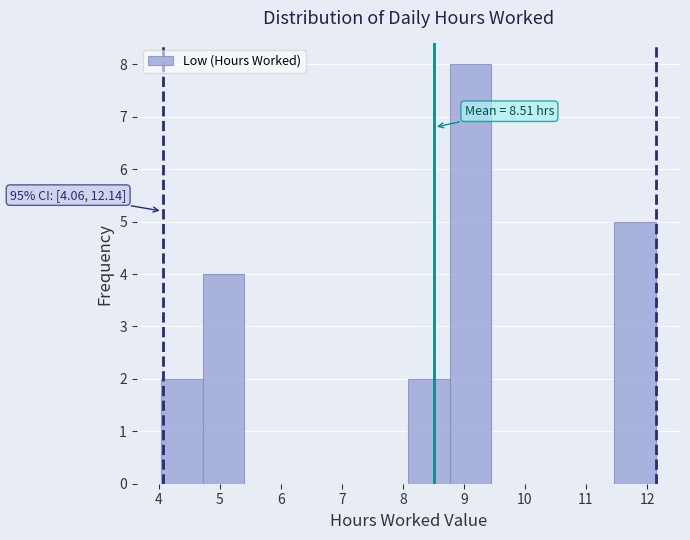

Over which range of the x-axis is the bar tallest?

8.8 to 9.4